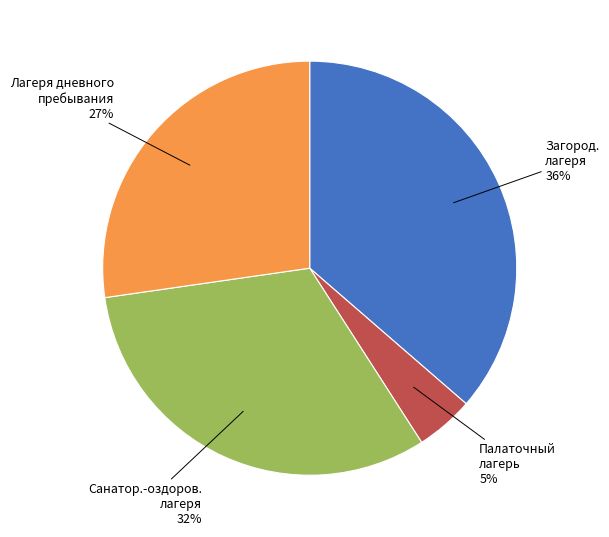

Is there any slice that represents more than half of the pie?

No